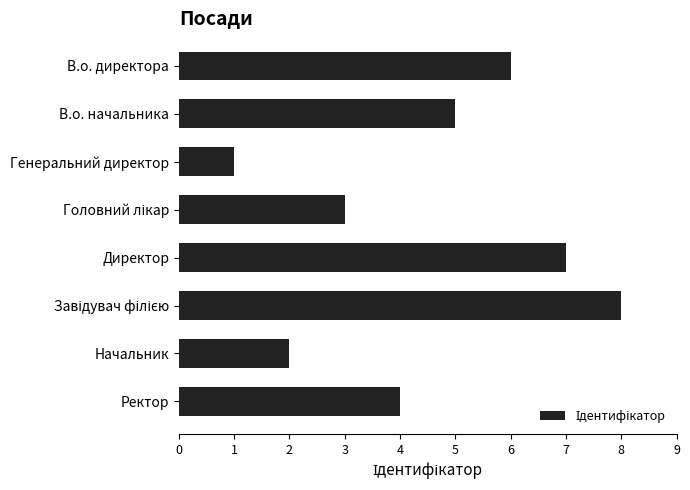

At which category does the chart reach its minimum across all series?

Генеральний директор